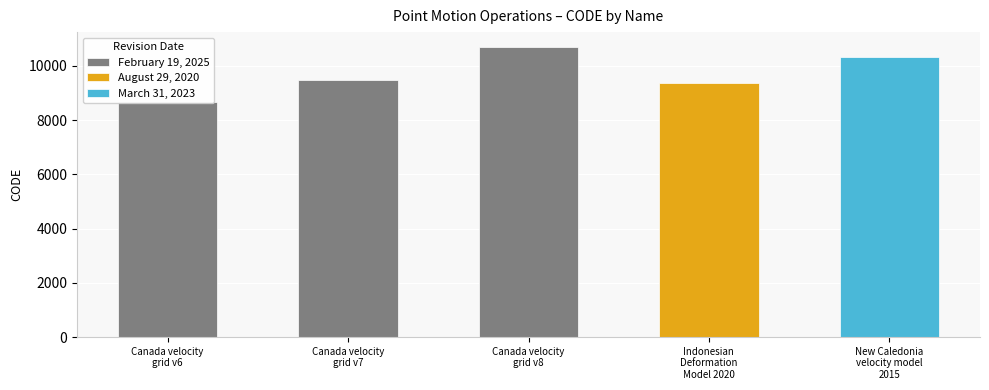

What is the sum of the values at Canada velocity
grid v7 and Canada velocity
grid v6?

18159